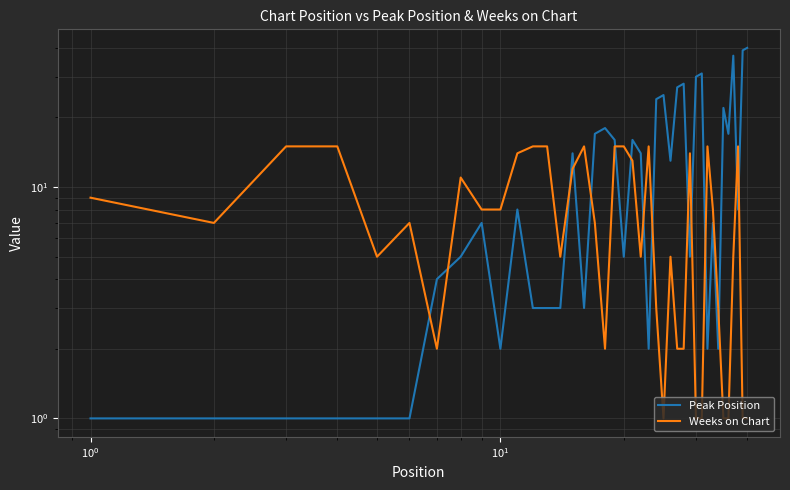

What is the sum of all Weeks on Chart values?

314